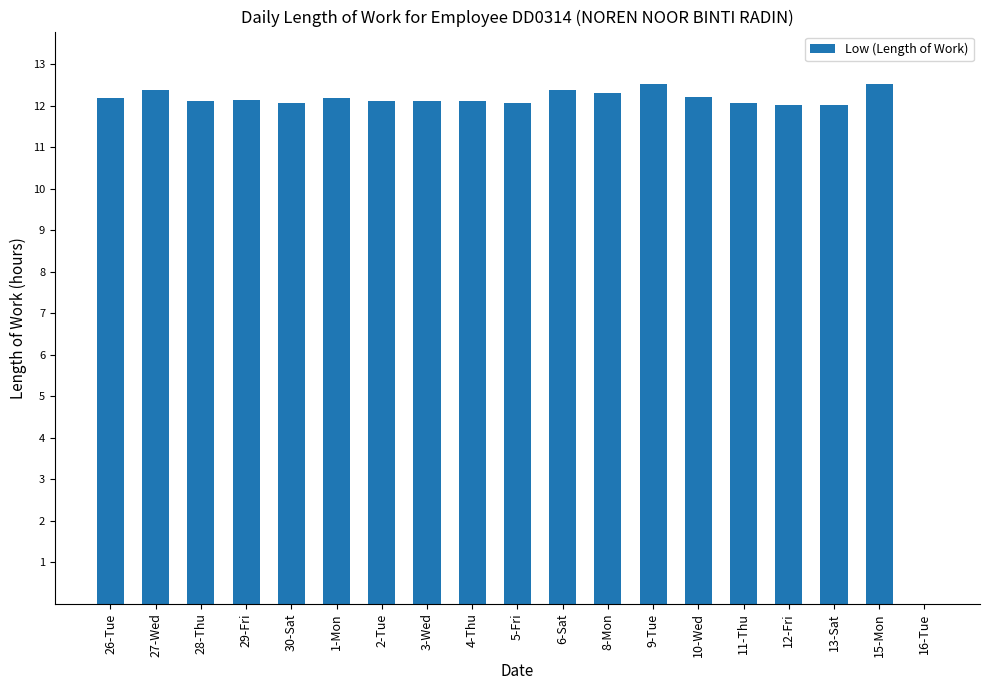

What is the maximum value shown in the chart?

12.5